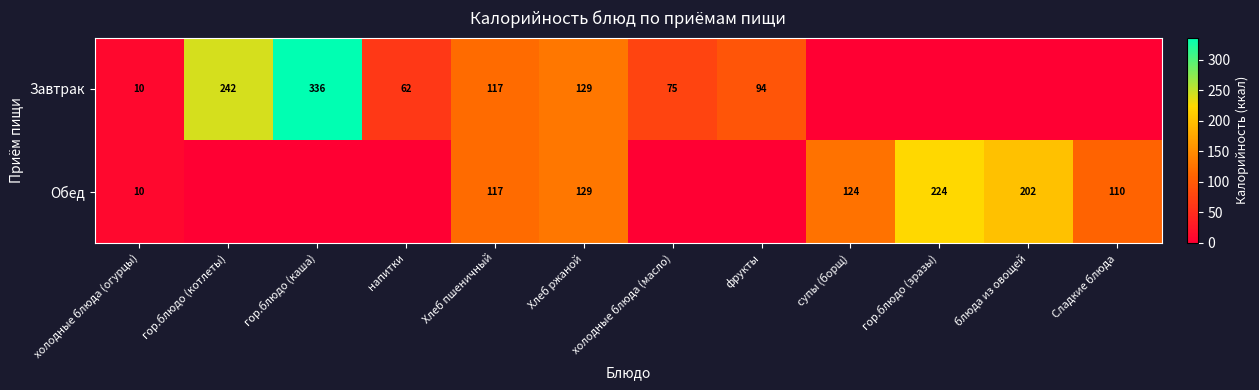

The Завтрак series shows 36 at Хлеб ржаной. True or false?

False